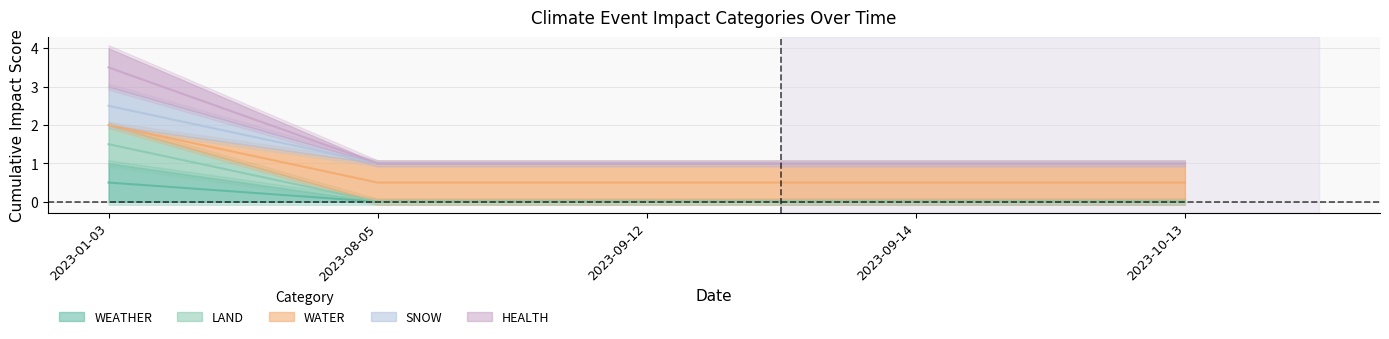

What is the label of the 4th point from the right?

2023-08-05